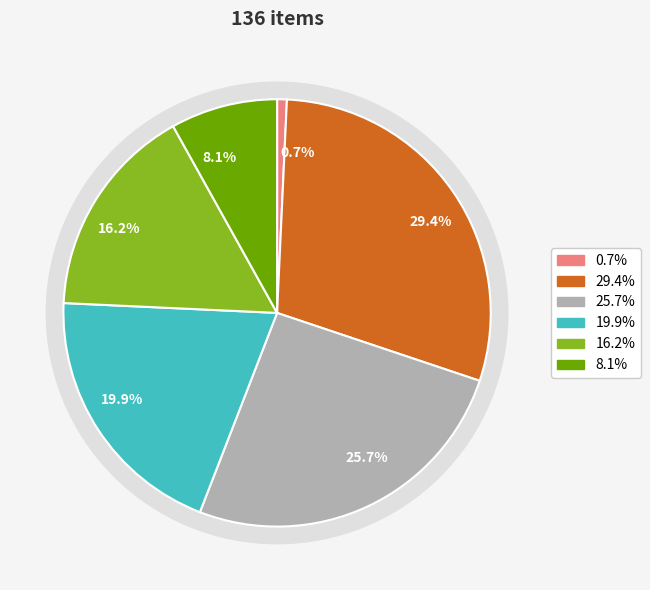

Rank the categories by value from lowest to highest.

0, 5, 4, 3, 2, 1